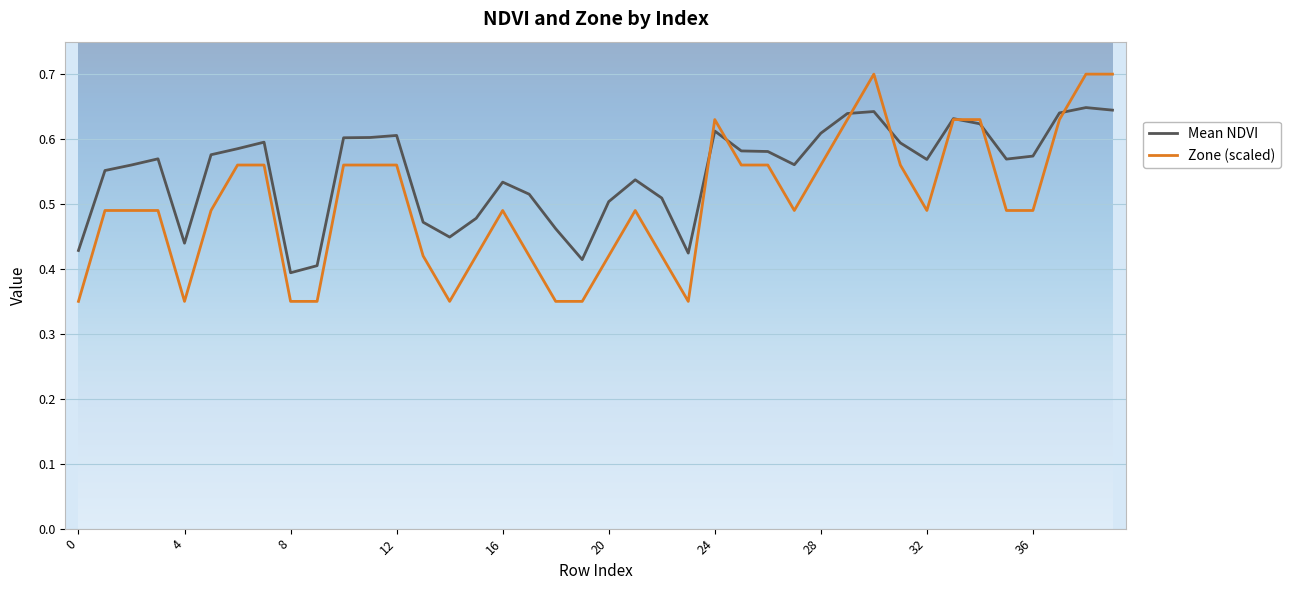

What is the highest value of the Zone (scaled) series?

0.7